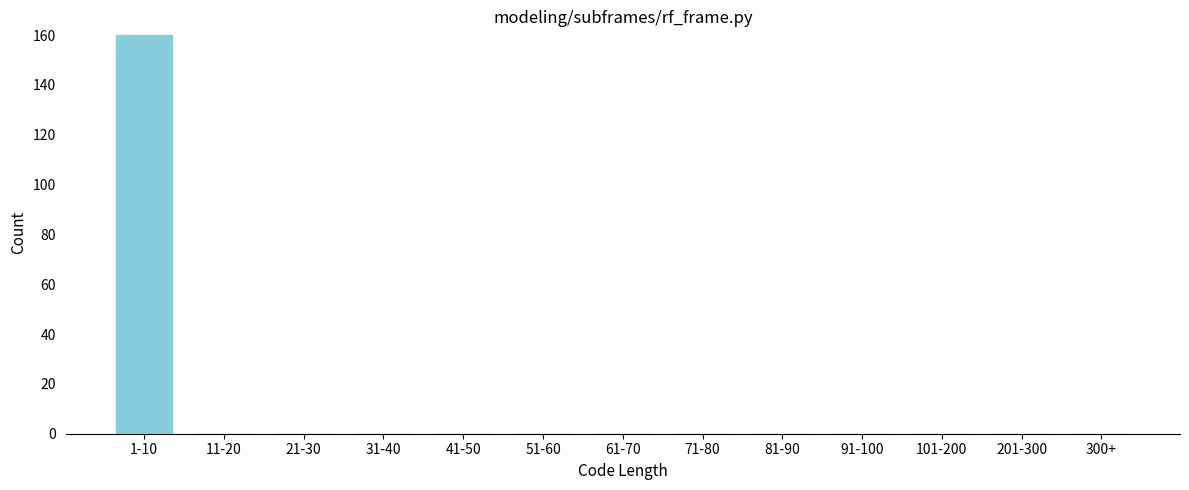

Reading left to right, extract all data points from this chart.

1-10=160	11-20=0	21-30=0	31-40=0	41-50=0	51-60=0	61-70=0	71-80=0	81-90=0	91-100=0	101-200=0	201-300=0	300+=0